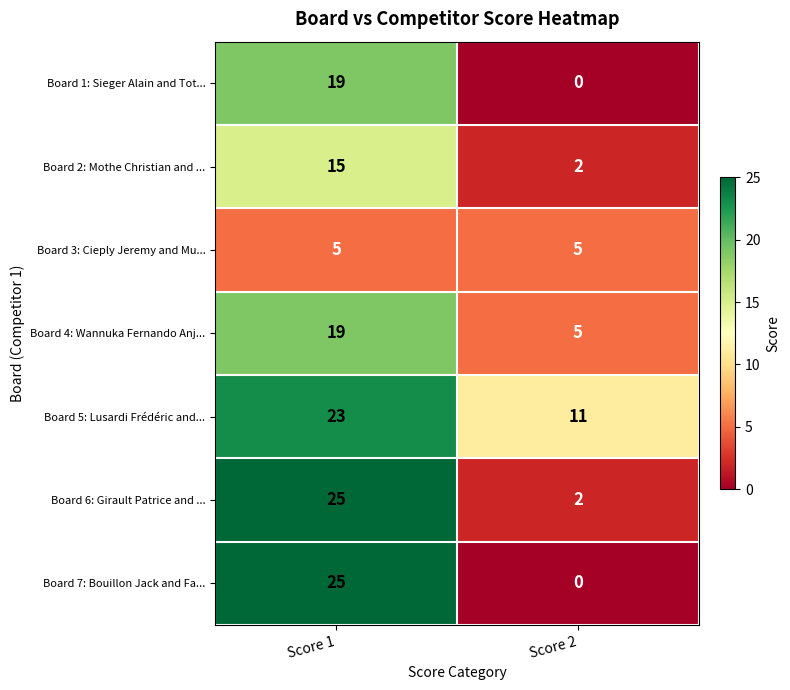

True or false: Board 4: Wannuka Fernando Anj... has a value of 28 at Score 1.

False